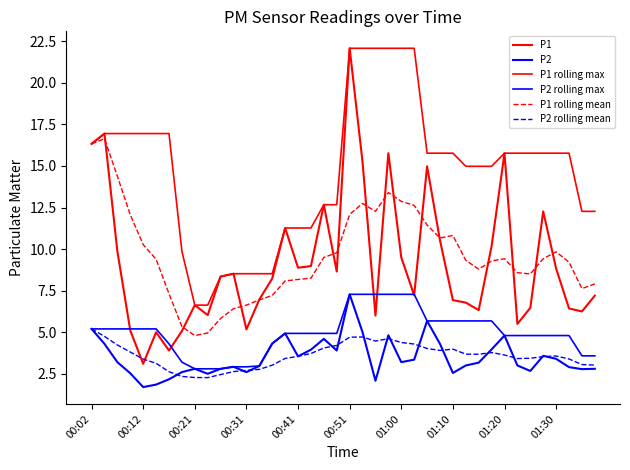

What is the sum of all P1 values?

365.9